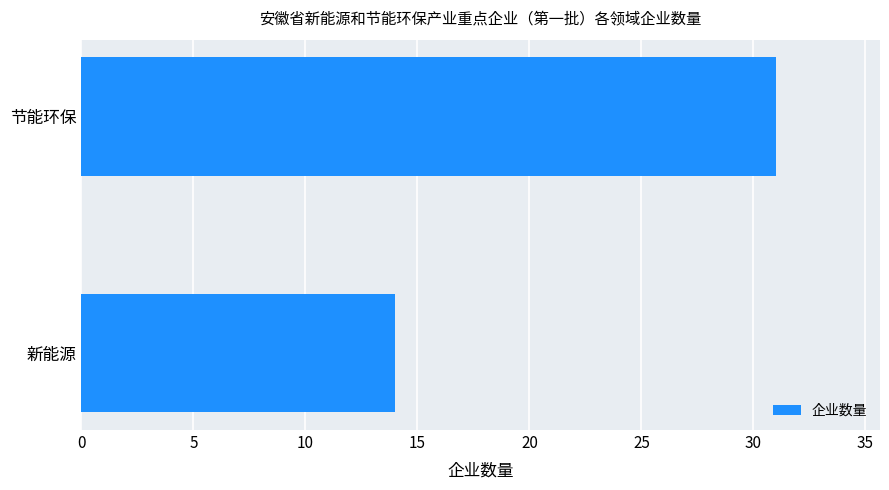

What is the maximum value shown in the chart?

31